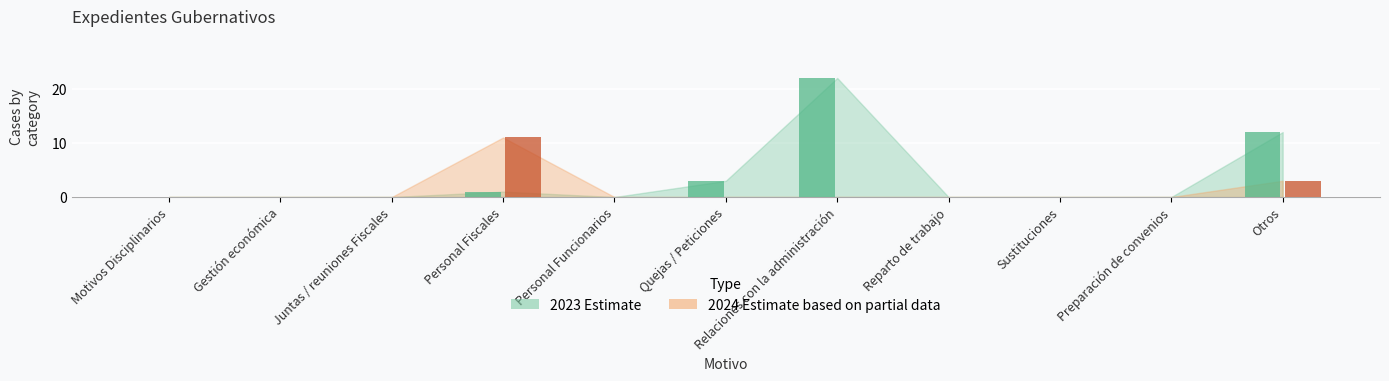

Which label corresponds to the smallest value in the chart?

Motivos Disciplinarios